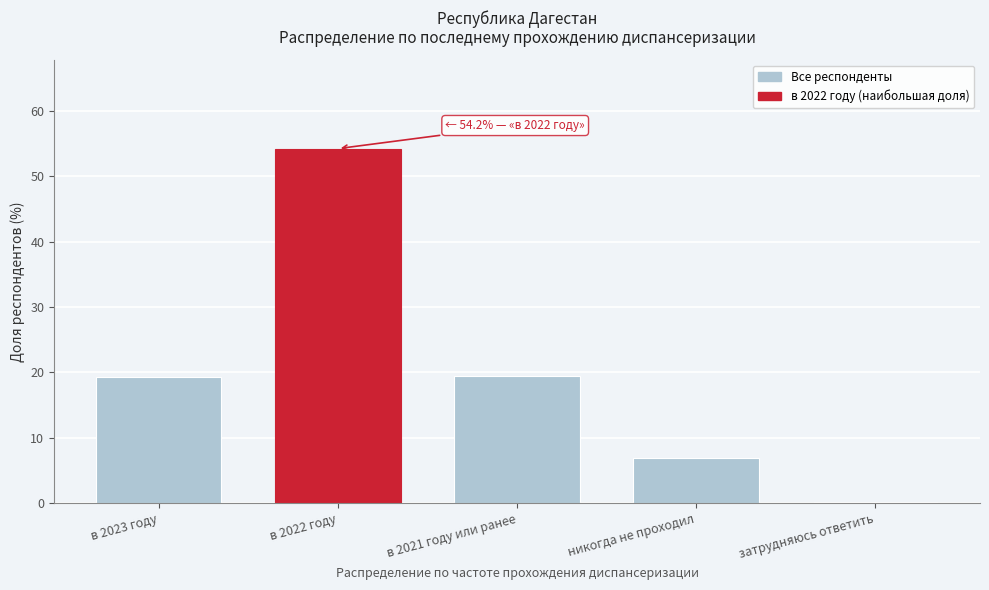

What is the sum of all values?

100.0